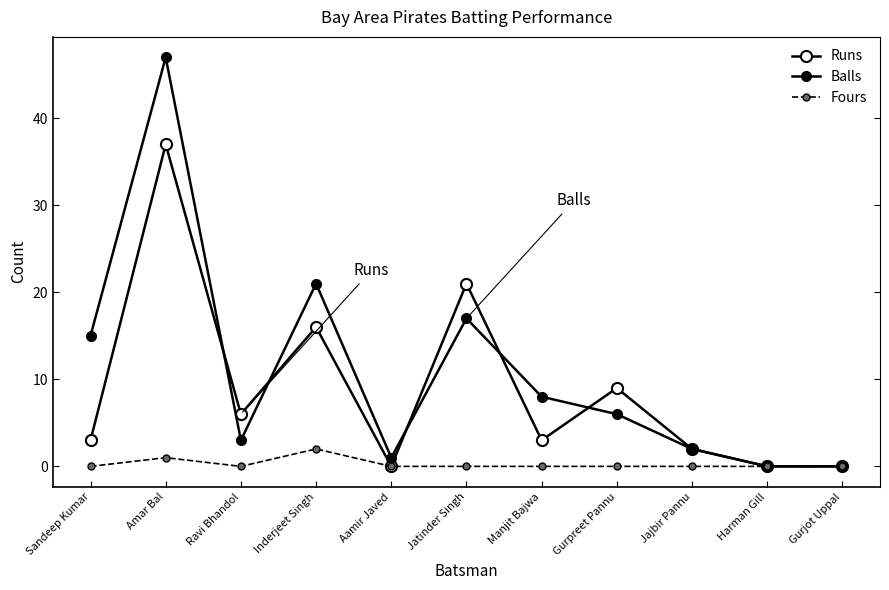

Does the chart display data point markers on the line(s)?

Yes